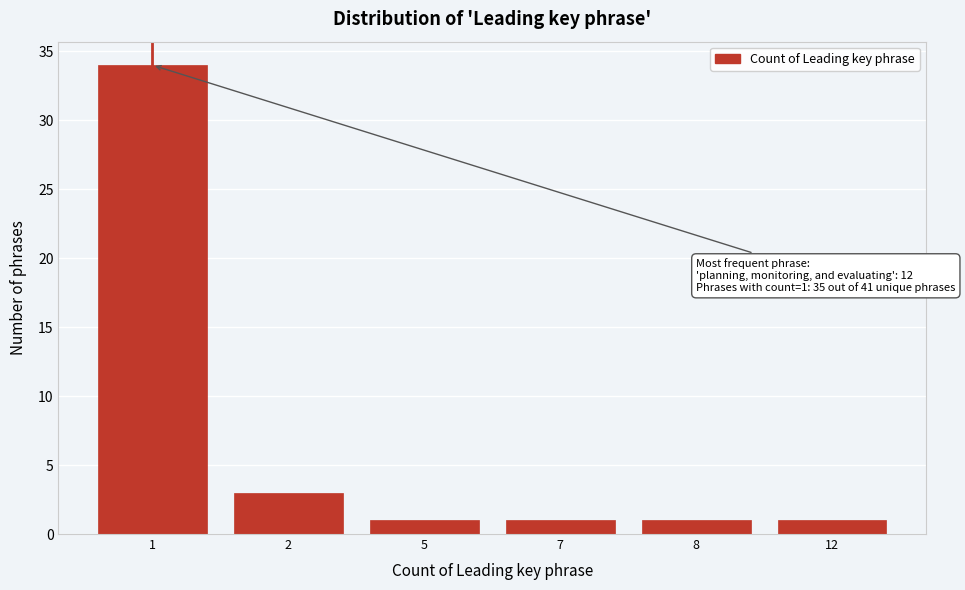

Reading left to right, what are all the values shown in this chart?

1=34	2=3	5=1	7=1	8=1	12=1